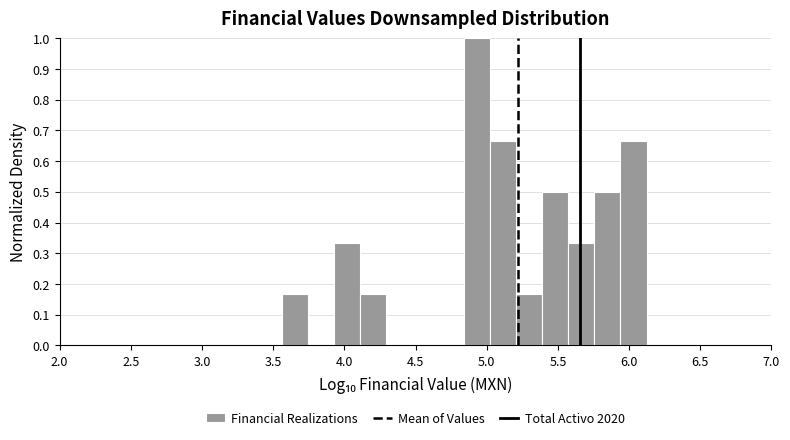

Around what value on the x-axis is the tallest bar? Give the approximate position of its centre, as read against the axis.

4.95